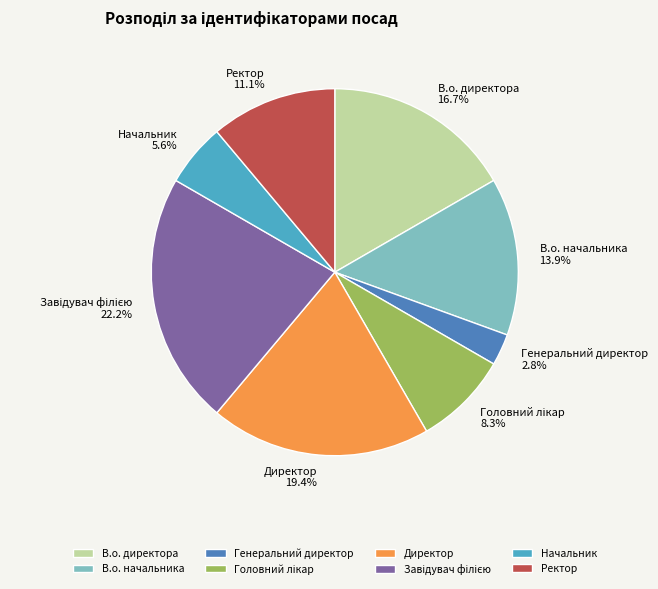

Does В.о. директора account for over 50% of the chart?

No